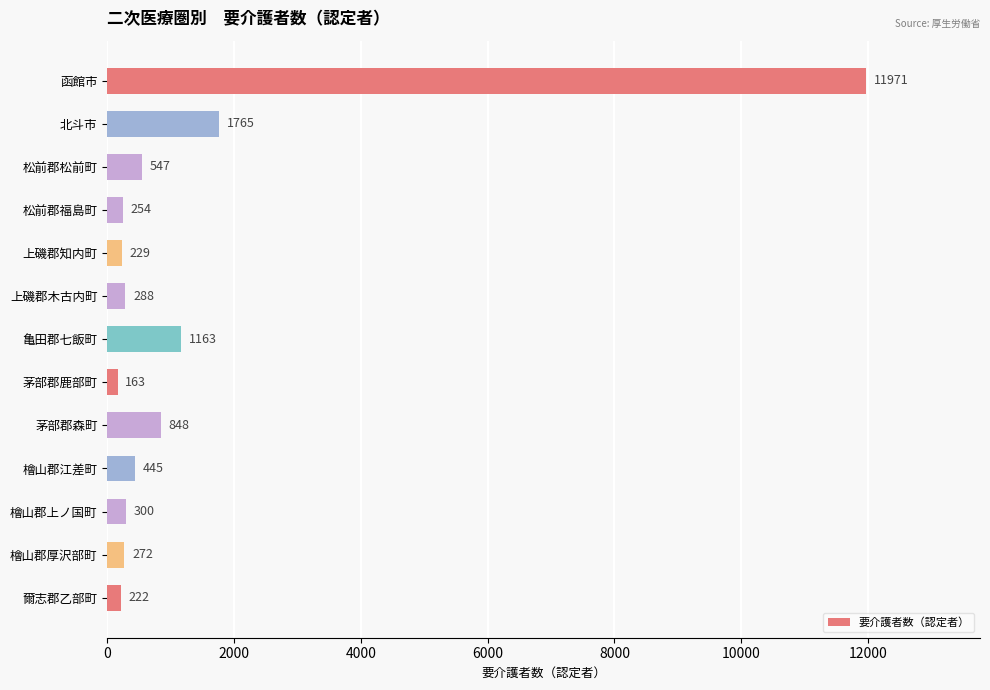

Rank the categories by value from highest to lowest.

函館市, 北斗市, 亀田郡七飯町, 茅部郡森町, 松前郡松前町, 檜山郡江差町, 檜山郡上ノ国町, 上磯郡木古内町, 檜山郡厚沢部町, 松前郡福島町, 上磯郡知内町, 爾志郡乙部町, 茅部郡鹿部町